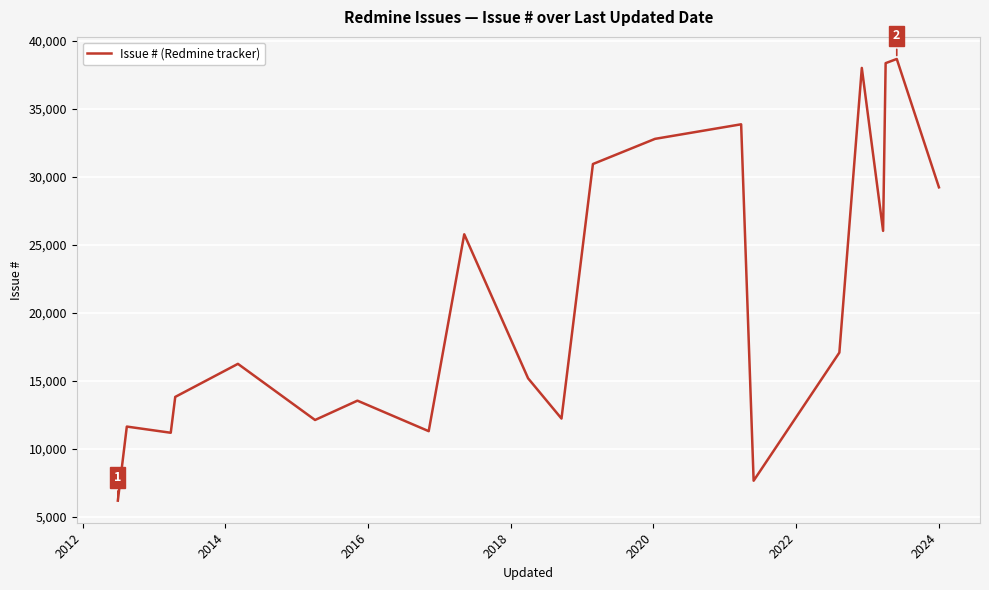

What is the maximum value shown in the chart?

38647